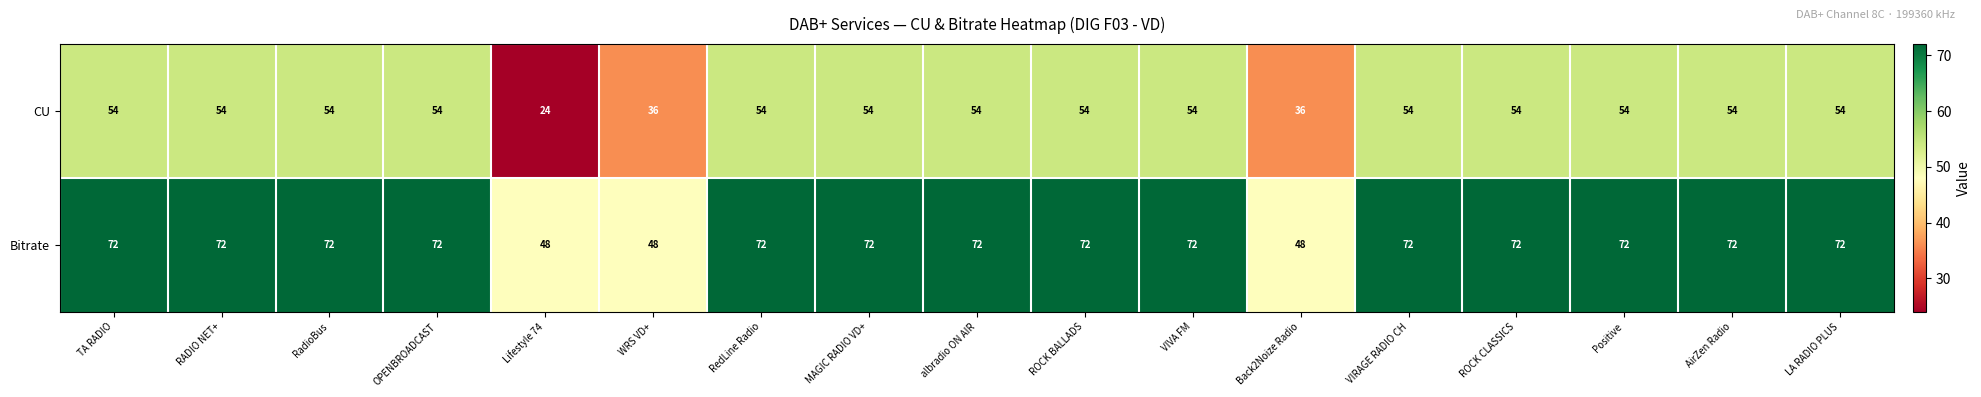

What is the total value across all series at RadioBus?

126